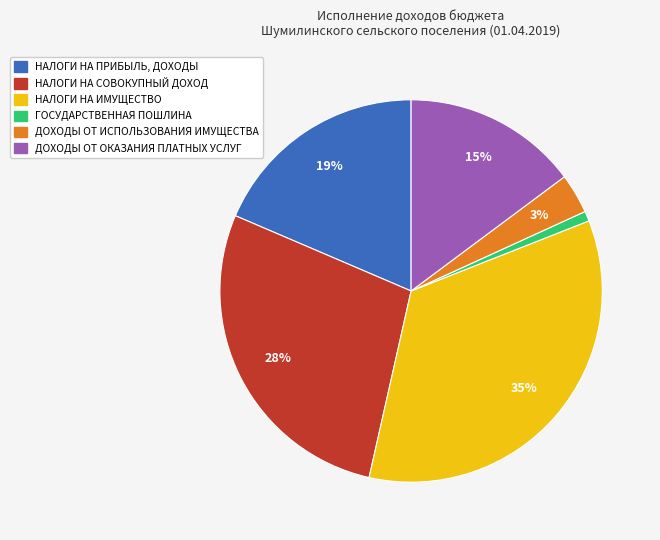

What is the smallest slice in the pie chart?

ГОСУДАРСТВЕННАЯ ПОШЛИНА